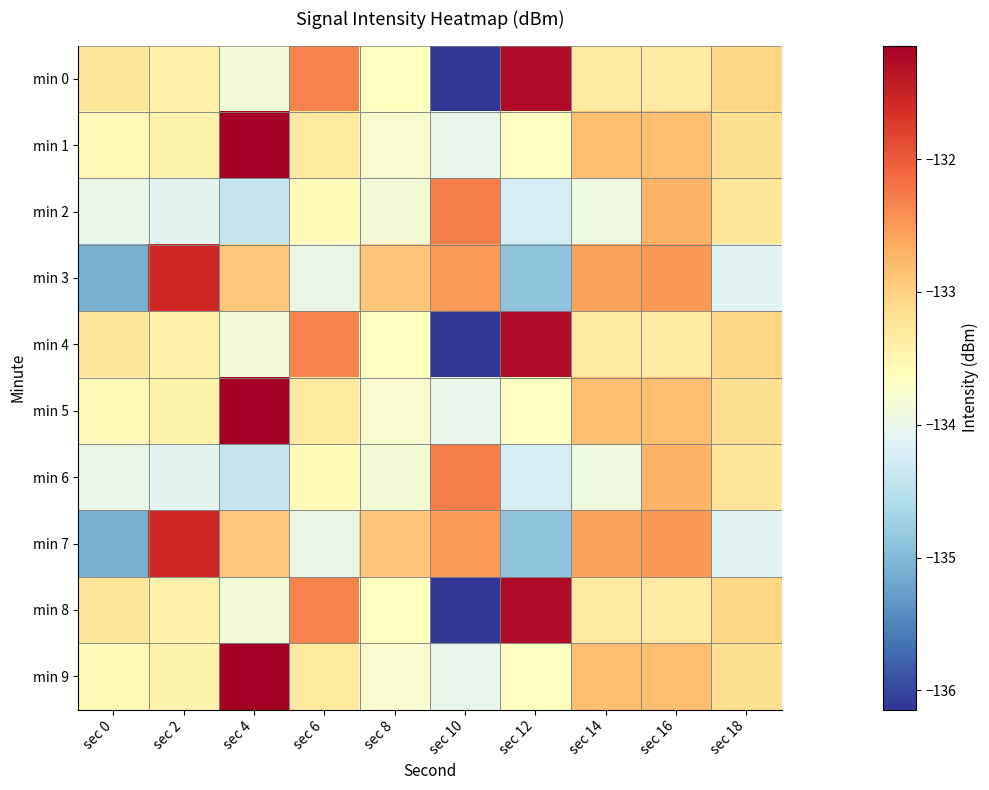

True or false: min 7 has a value of -131.6 at sec 2.

True